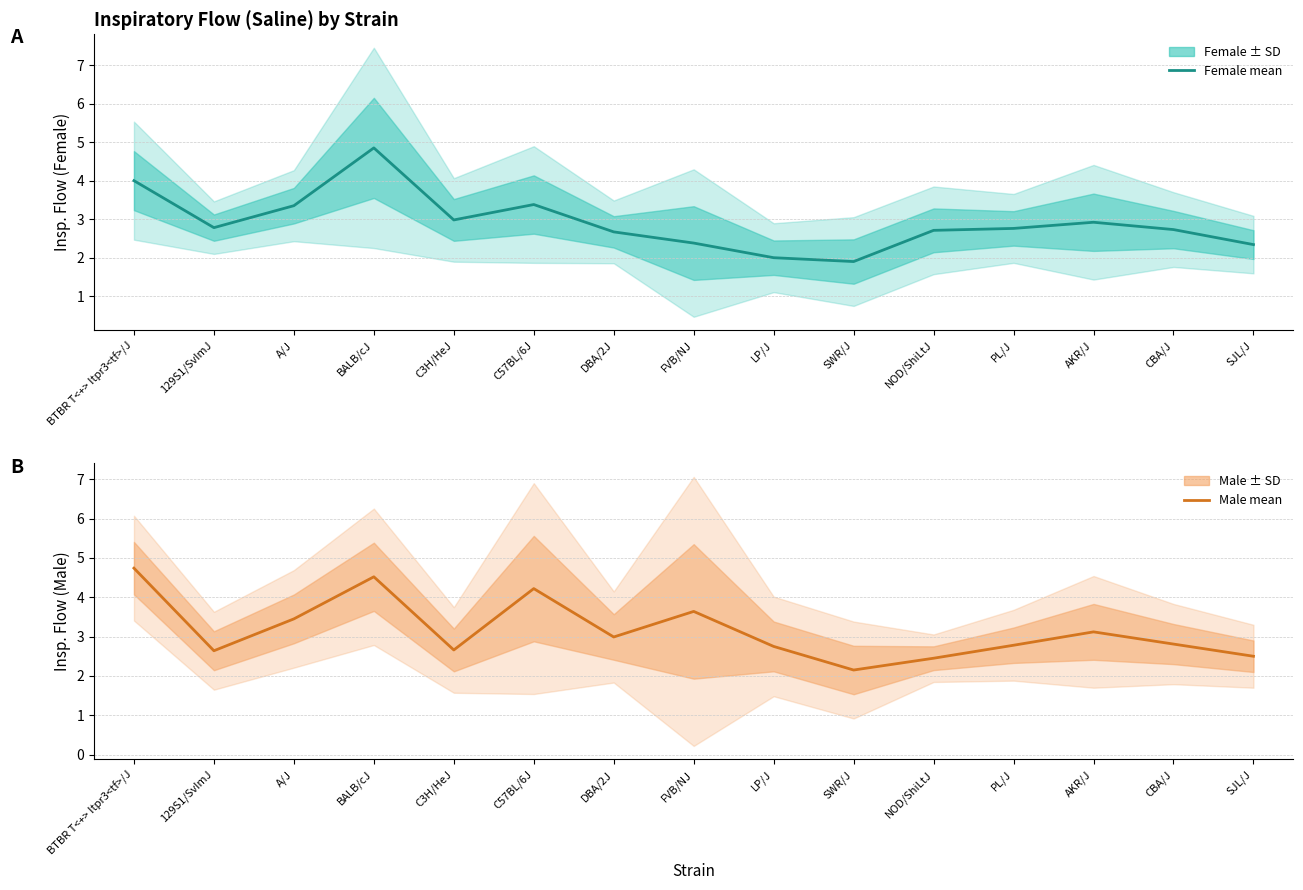

What is the difference between the maximum and minimum values in the Male mean series?

2.6